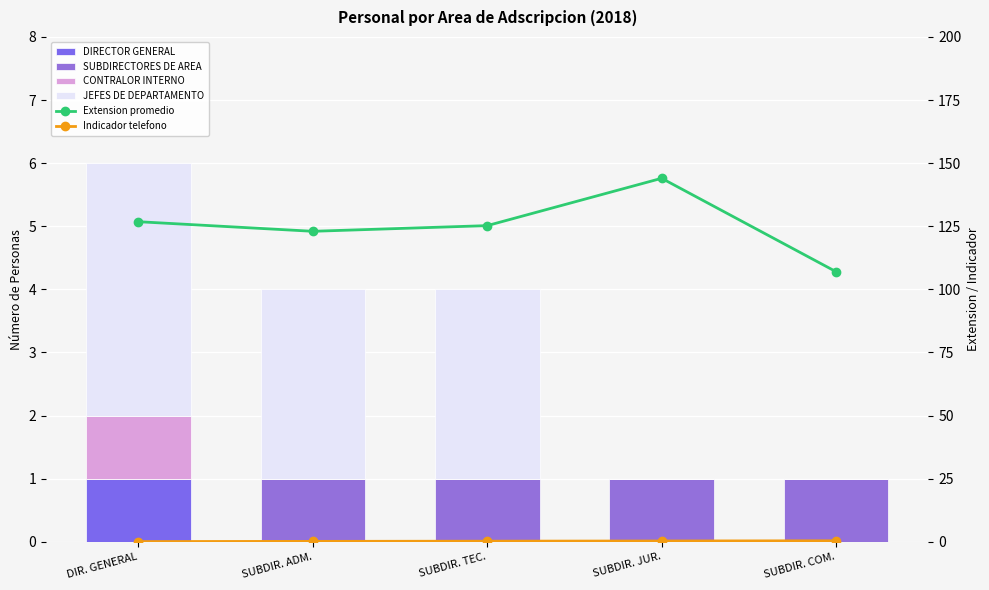

Count the number of data series in this chart.

6